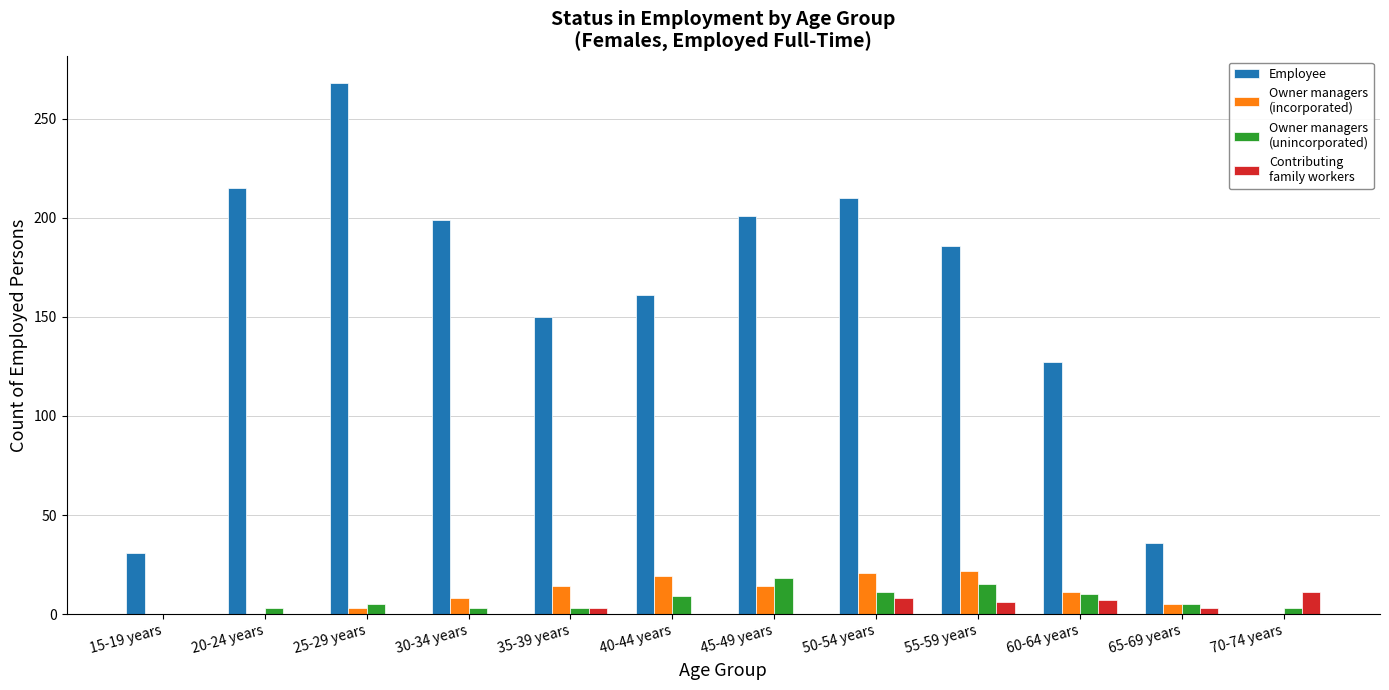

At which category is the sum across all series the highest?

25-29 years